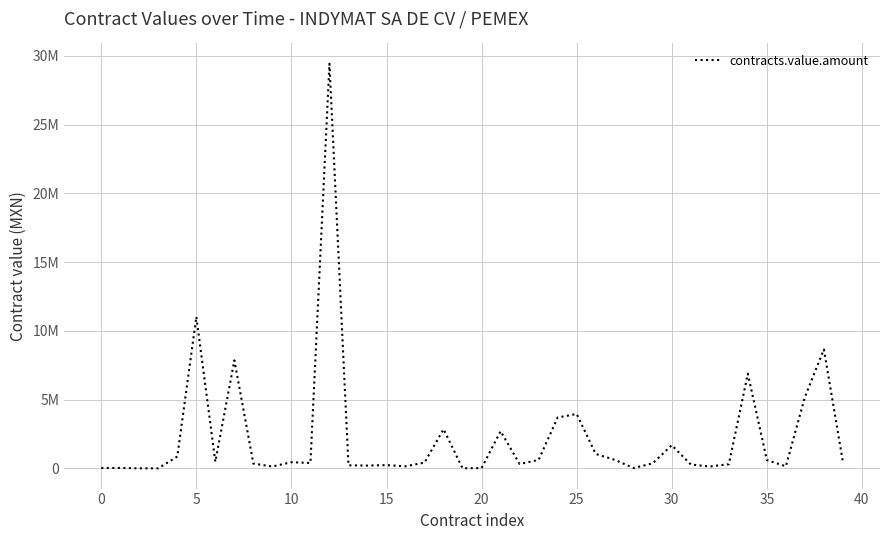

Does the chart display data point markers on the line(s)?

No